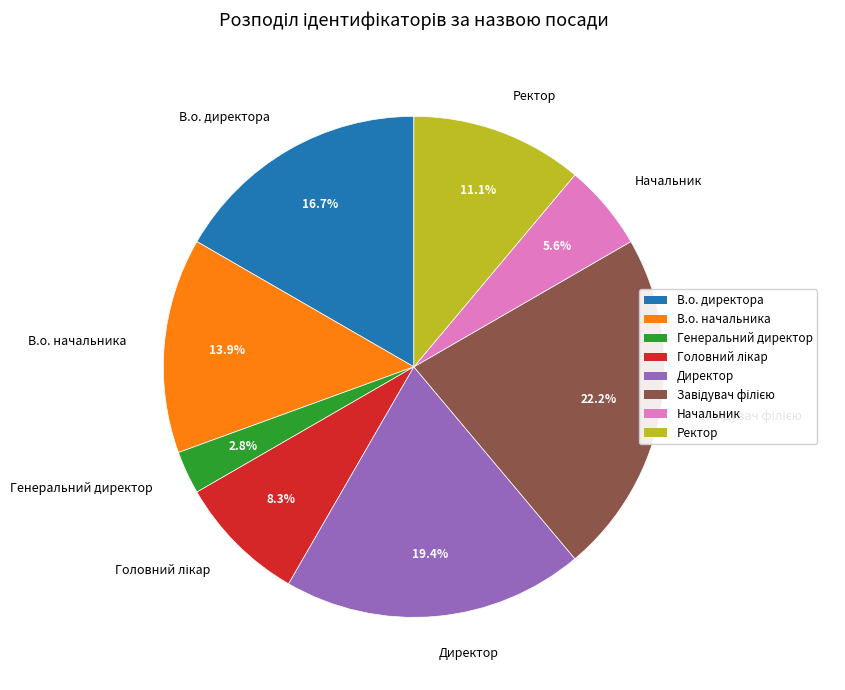

True or false: Ректор accounts for 11% of the total.

True